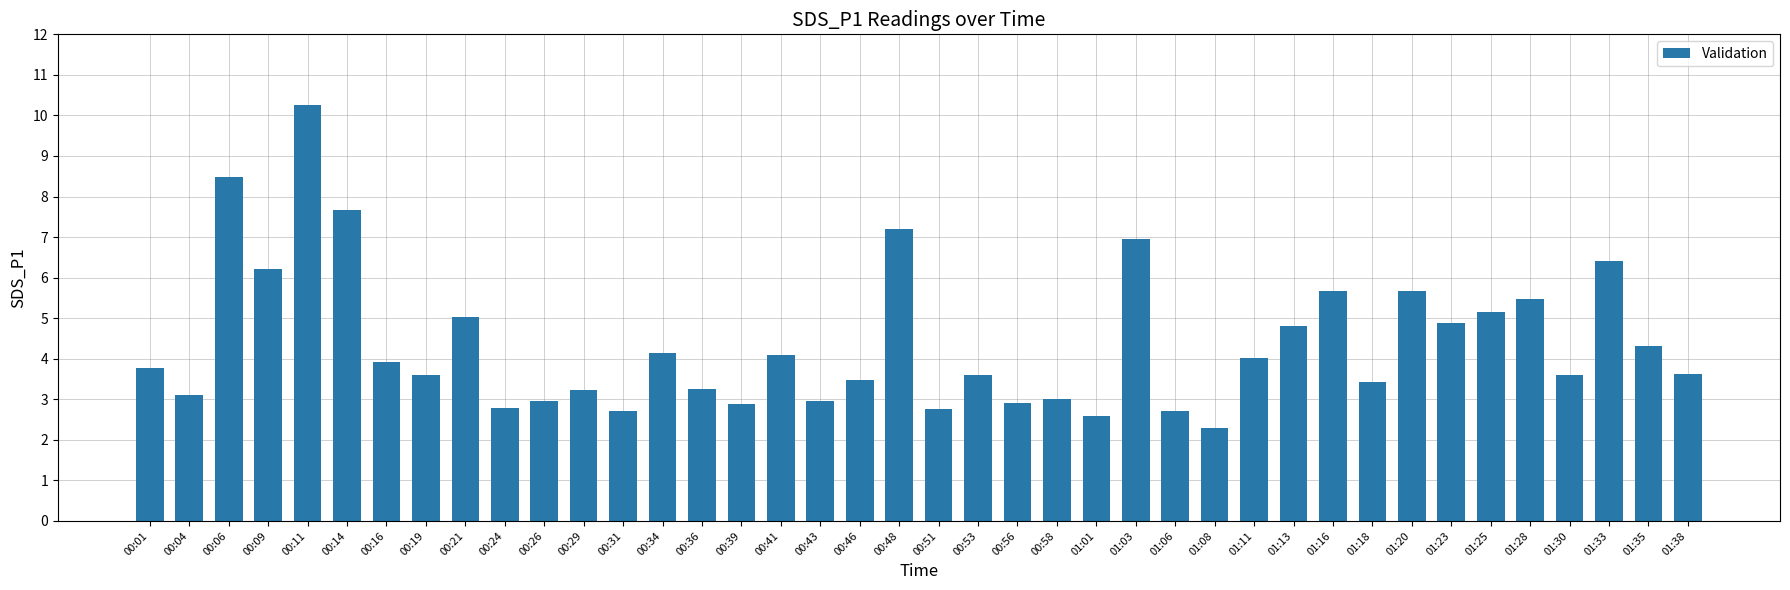

Which category has the highest value across all series?

00:11